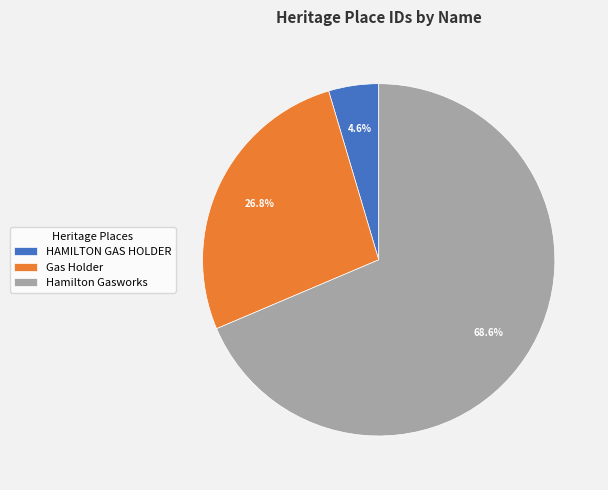

To the nearest percent, what portion does Gas Holder represent?

27%